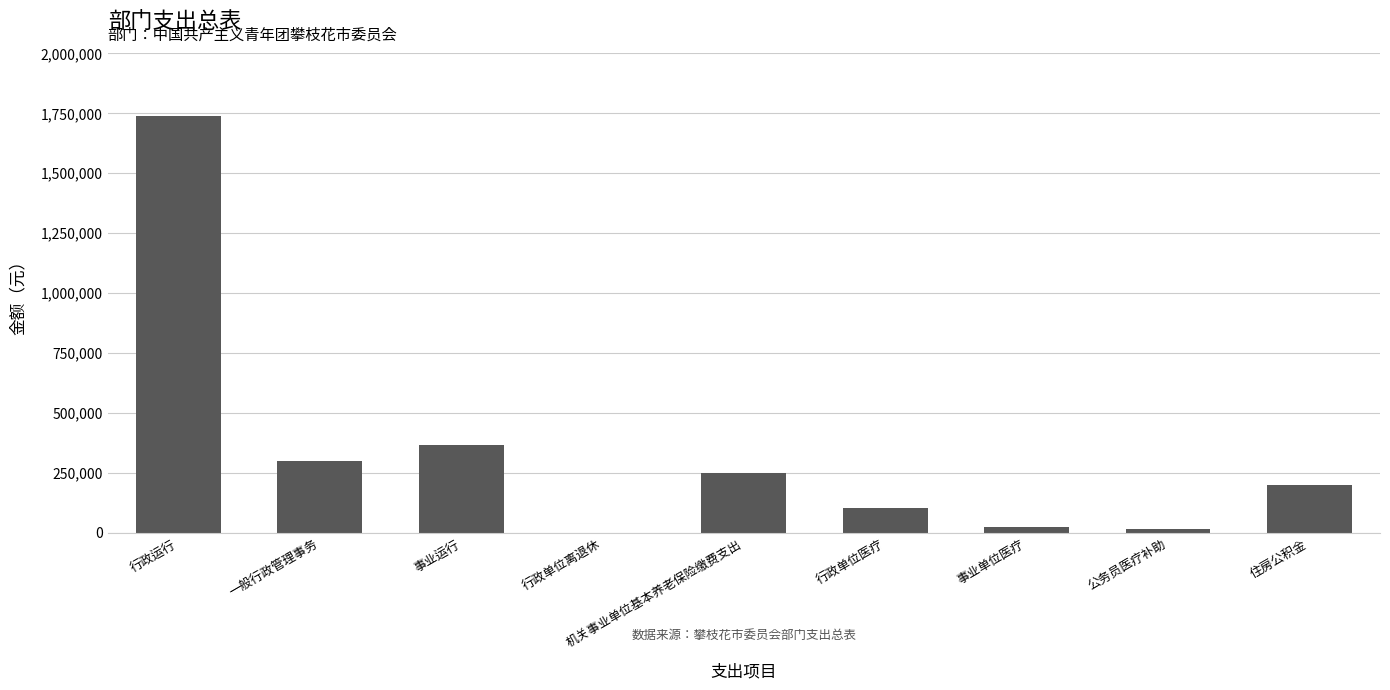

Are the bars grouped side by side (vs. stacked)?

No